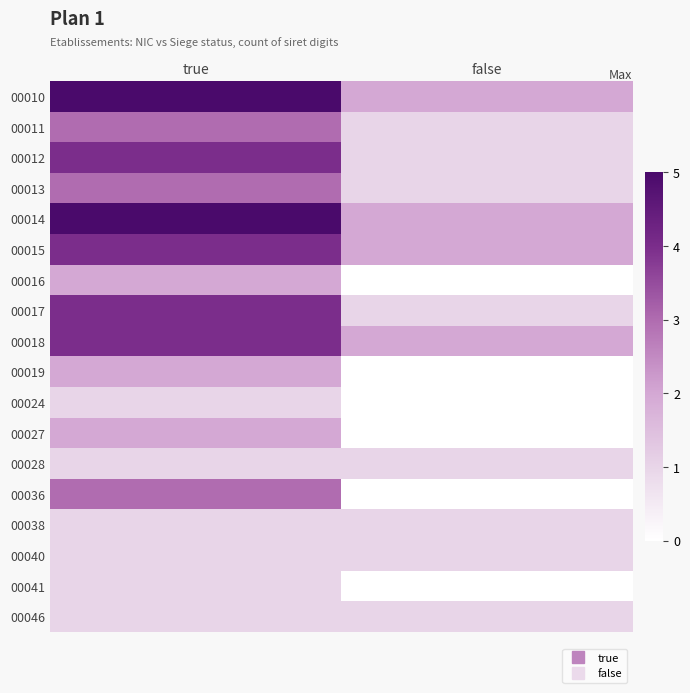

Reading left to right, transcribe all the data shown in this chart.

00010: true=5	false=2
00011: true=3	false=1
00012: true=4	false=1
00013: true=3	false=1
00014: true=5	false=2
00015: true=4	false=2
00016: true=2	false=0
00017: true=4	false=1
00018: true=4	false=2
00019: true=2	false=0
00024: true=1	false=0
00027: true=2	false=0
00028: true=1	false=1
00036: true=3	false=0
00038: true=1	false=1
00040: true=1	false=1
00041: true=1	false=0
00046: true=1	false=1